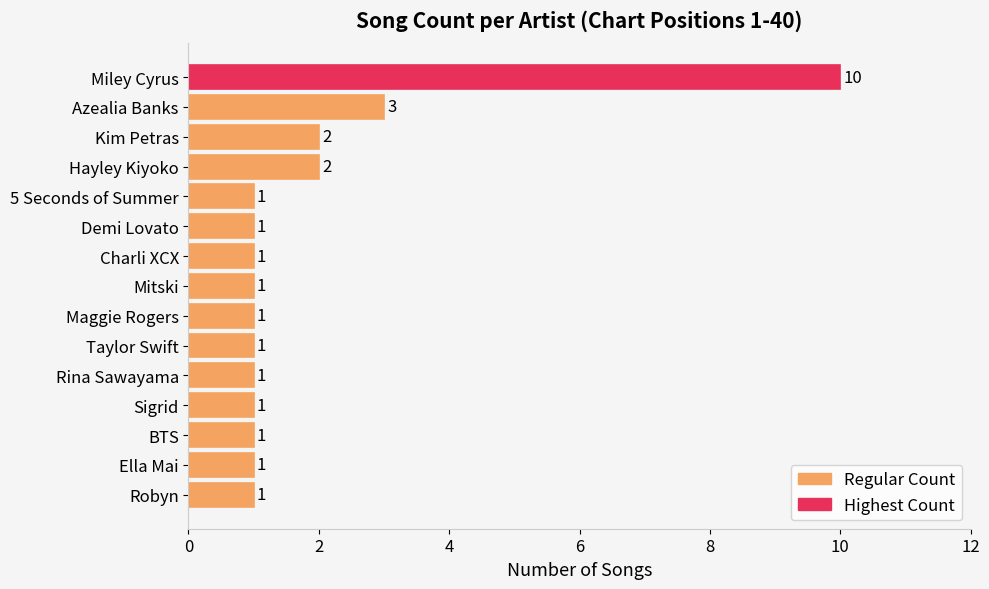

The chart shows a value of 2 at Rina Sawayama. True or false?

False